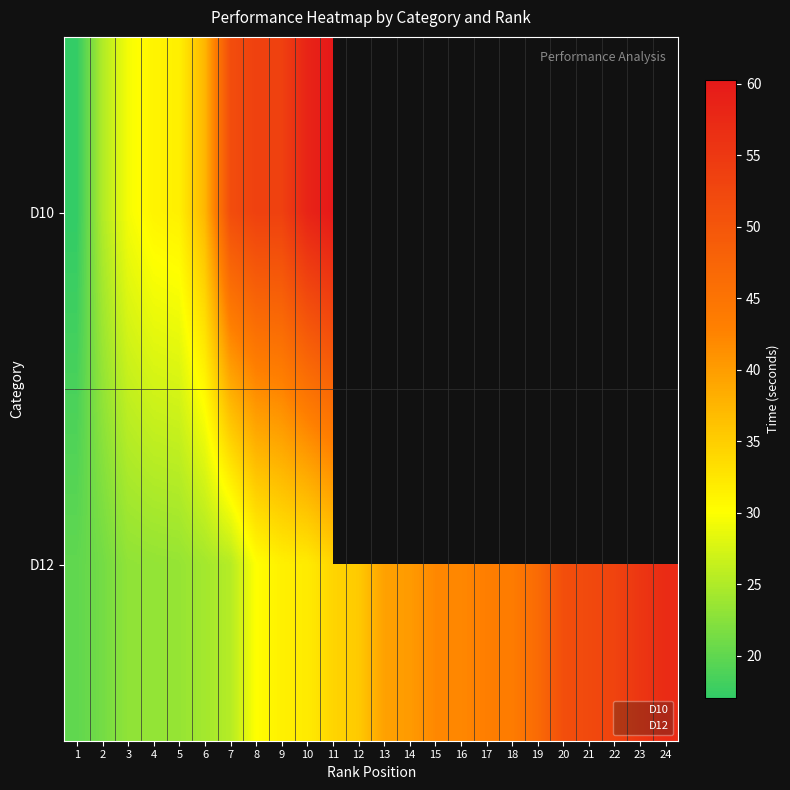

What is the difference between the maximum and minimum values?

37.2